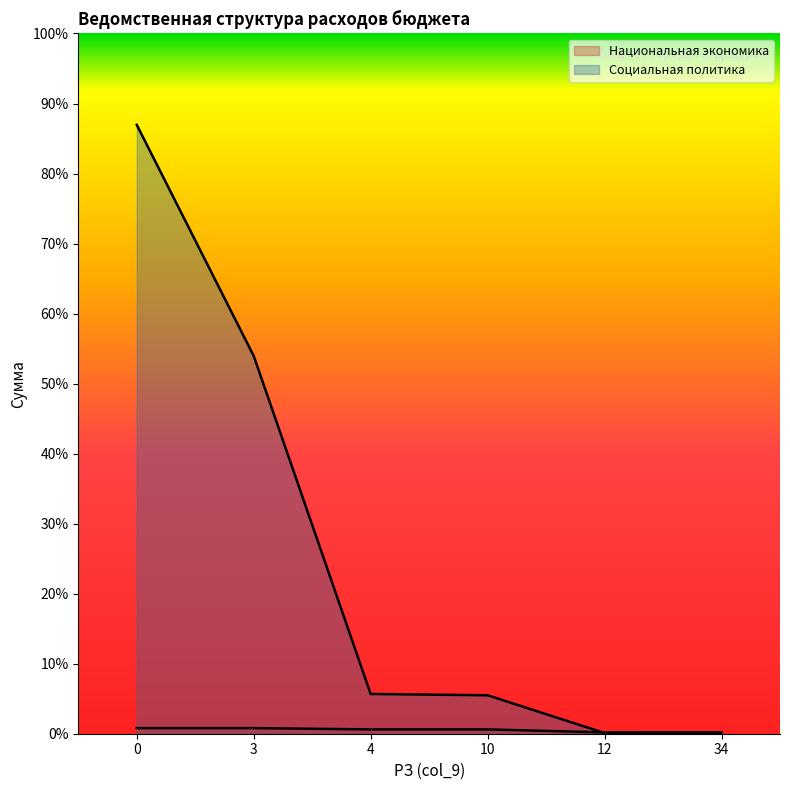

List the series in order of their overall mean, lowest first.

Национальная экономика, Социальная политика